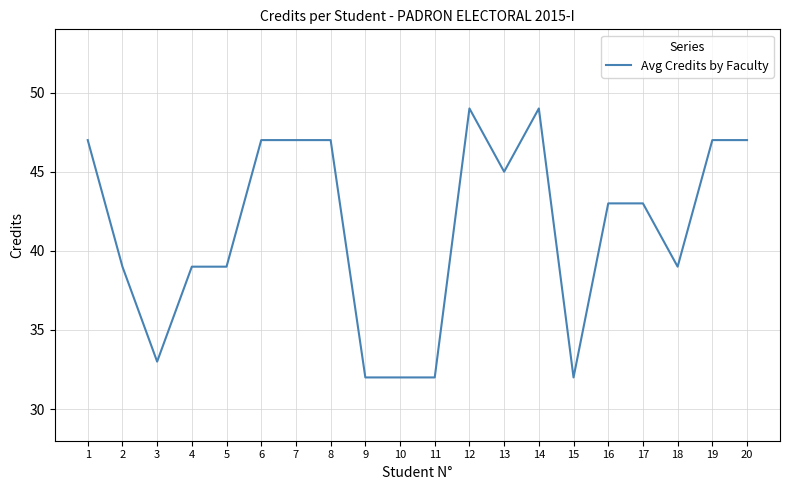

Reading left to right, what are all the values shown in this chart?

1=47	2=39	3=33	4=39	5=39	6=47	7=47	8=47	9=32	10=32	11=32	12=49	13=45	14=49	15=32	16=43	17=43	18=39	19=47	20=47